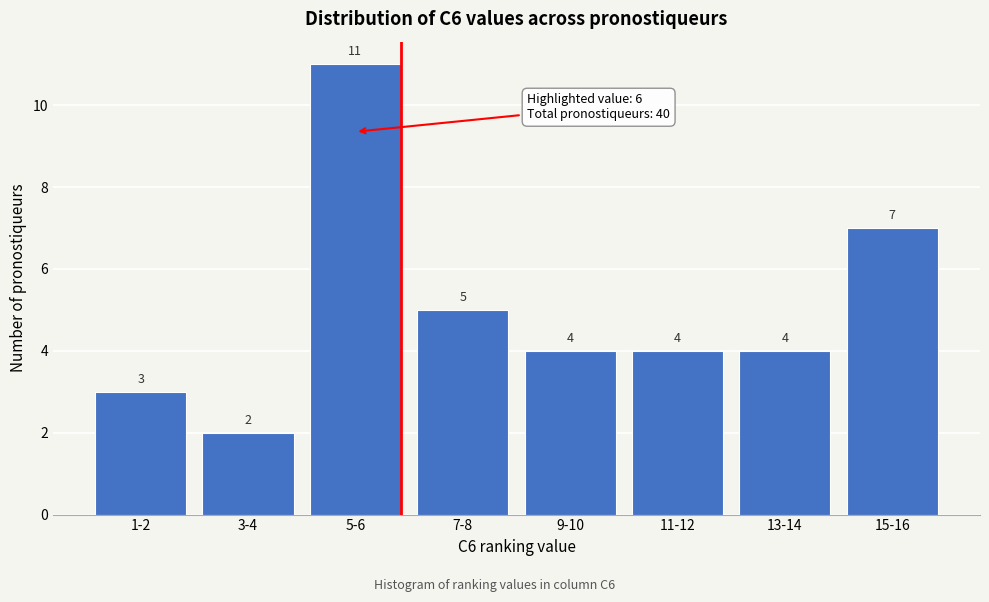

Reading right to left, extract all data points from this chart.

7	4	4	4	5	11	2	3